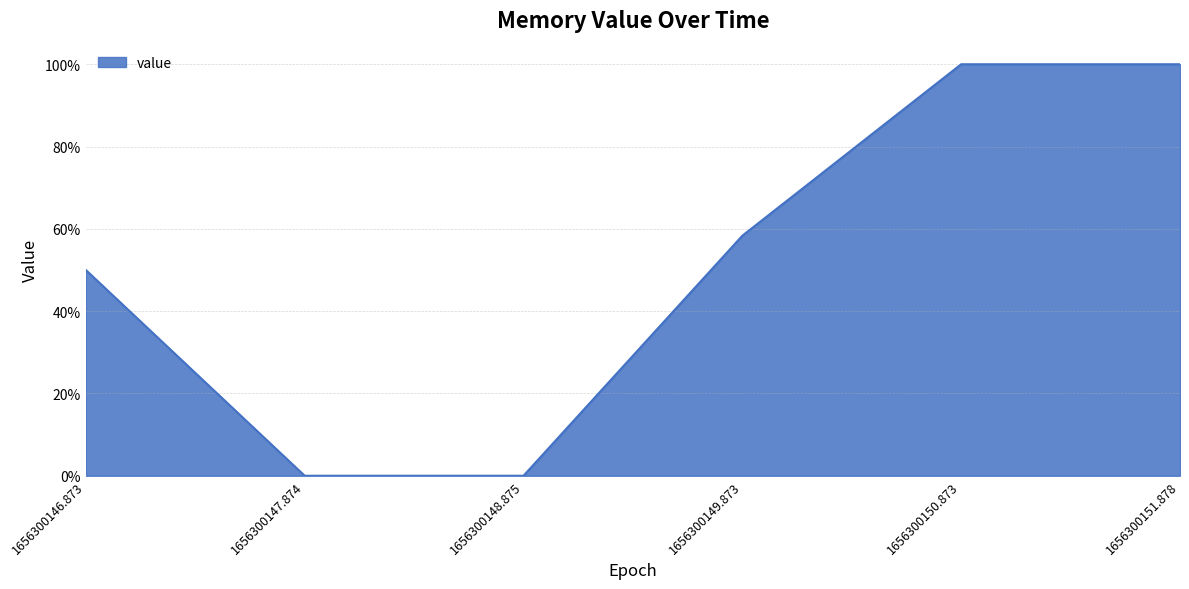

Rank the categories by value from lowest to highest.

1656300147.874, 1656300148.875, 1656300146.873, 1656300149.873, 1656300150.873, 1656300151.878